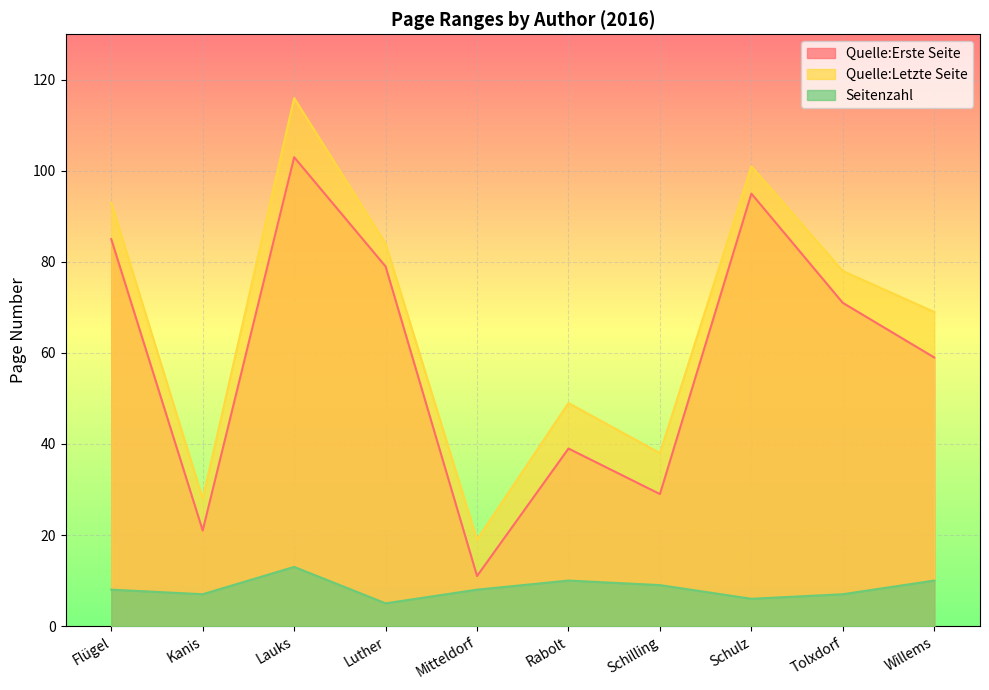

Reading right to left, transcribe all the data shown in this chart.

Quelle:Erste Seite: 59	71	95	29	39	11	79	103	21	85
Quelle:Letzte Seite: 69	78	101	38	49	19	84	116	28	93
Seitenzahl: 10	7	6	9	10	8	5	13	7	8